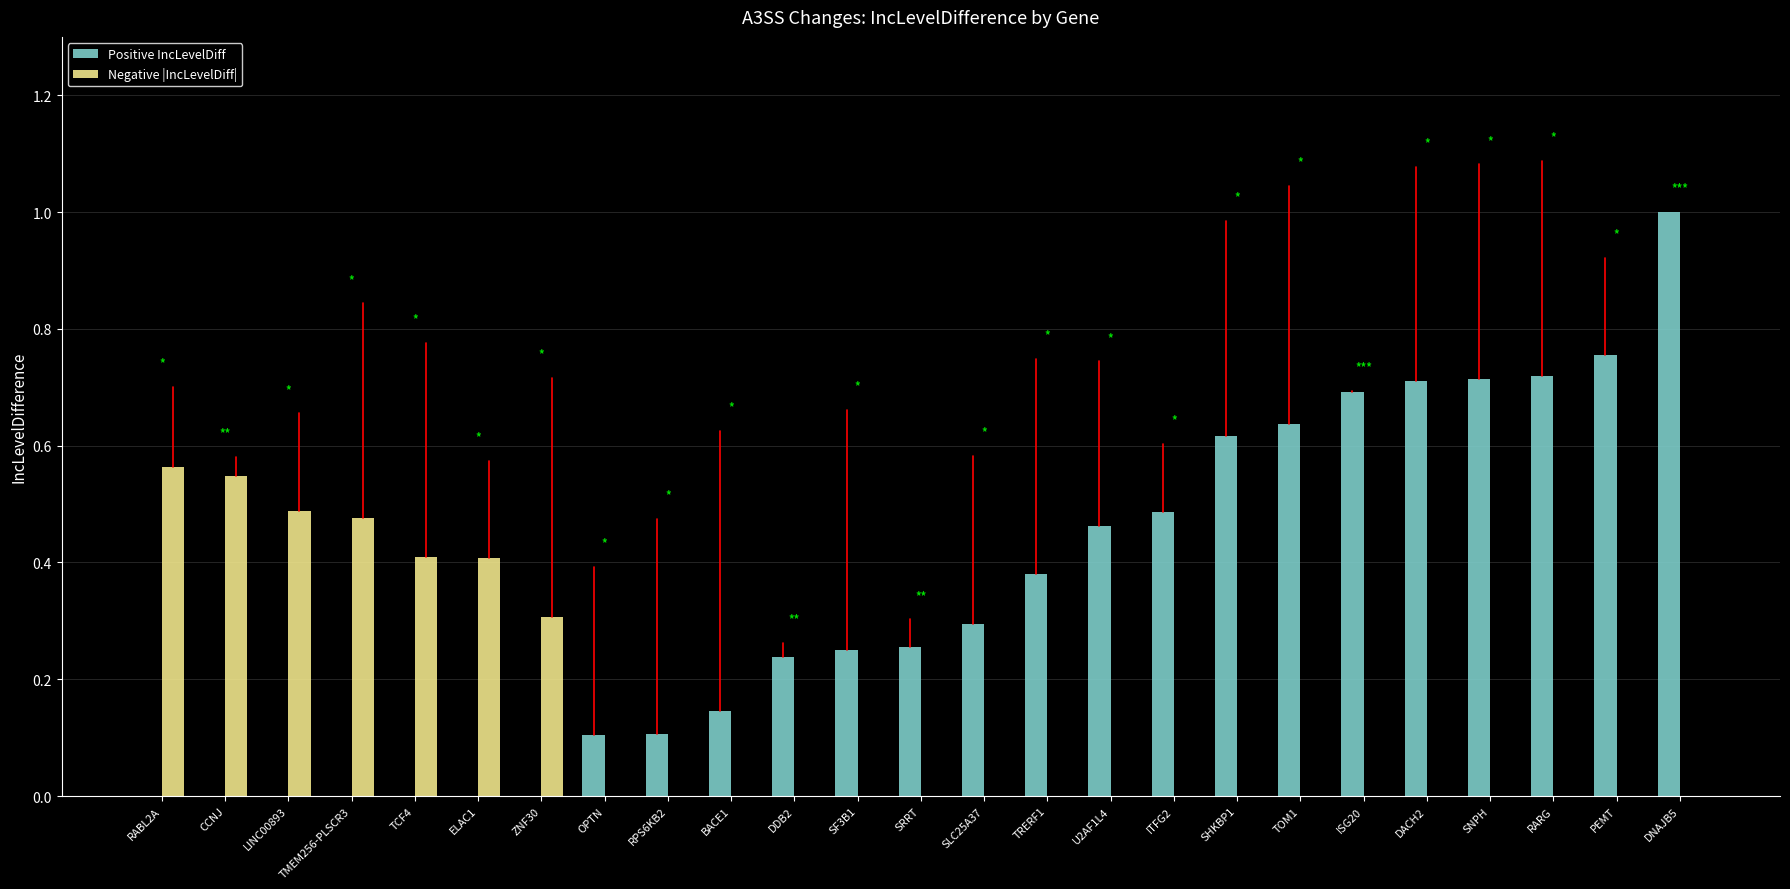

Which series has the largest total across all categories?

Positive IncLevelDiff